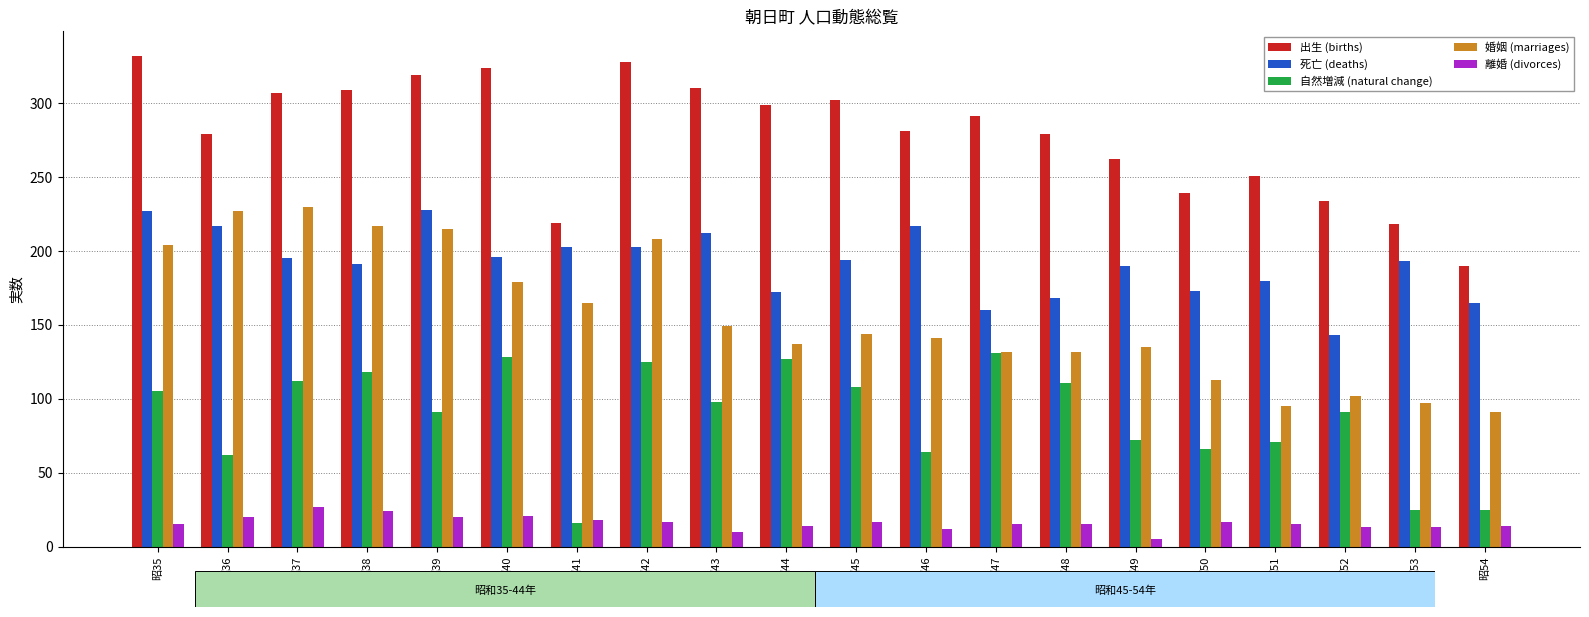

Which series has the largest range (max minus min)?

出生 (births)